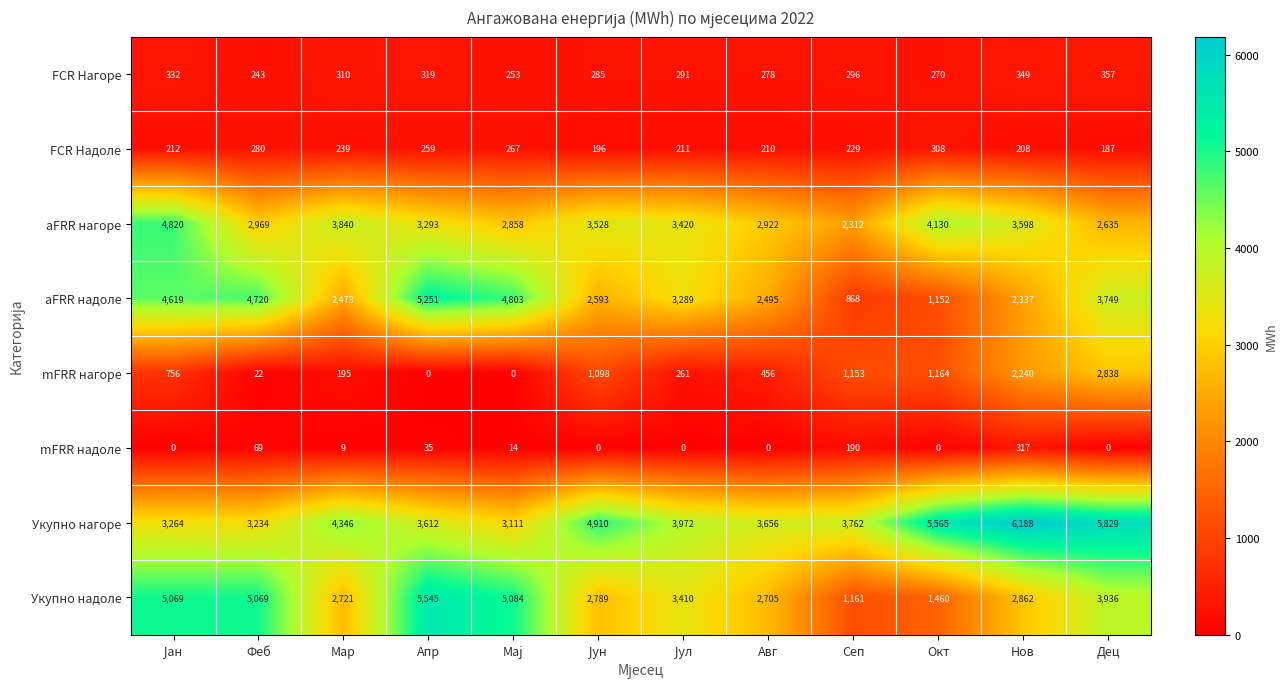

List the series in order of their peak value, lowest first.

FCR Надоле, mFRR надоле, FCR Нагоре, mFRR нагоре, aFRR нагоре, aFRR надоле, Укупно надоле, Укупно нагоре